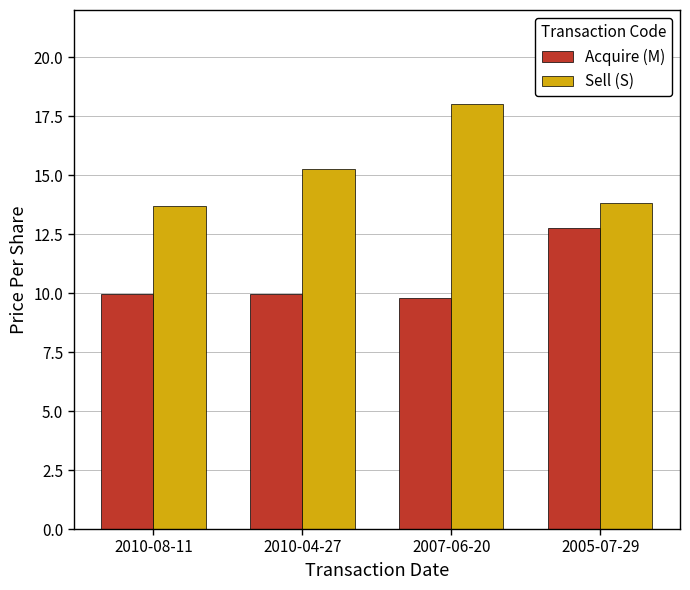

What is the difference between the maximum and minimum values in the Acquire (M) series?

2.9